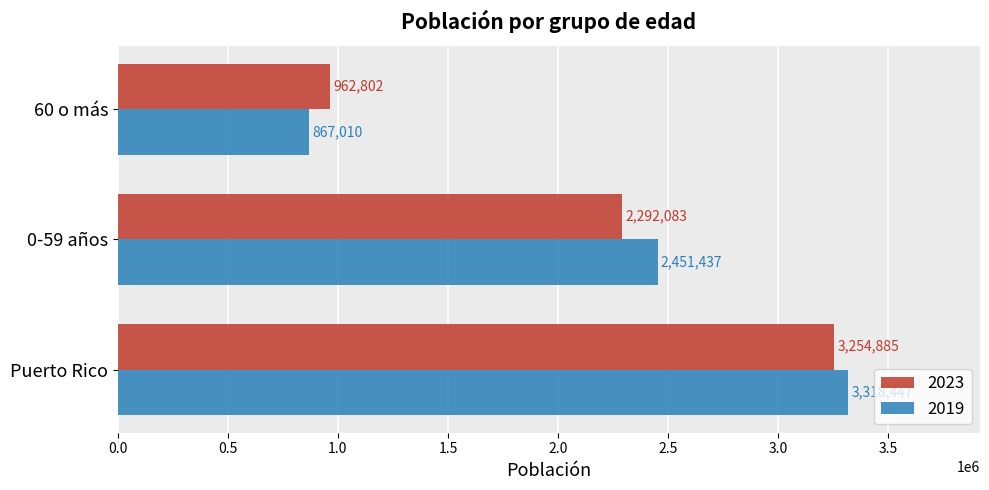

What is the difference between the 2019 values at Puerto Rico and 60 o más?

2451437